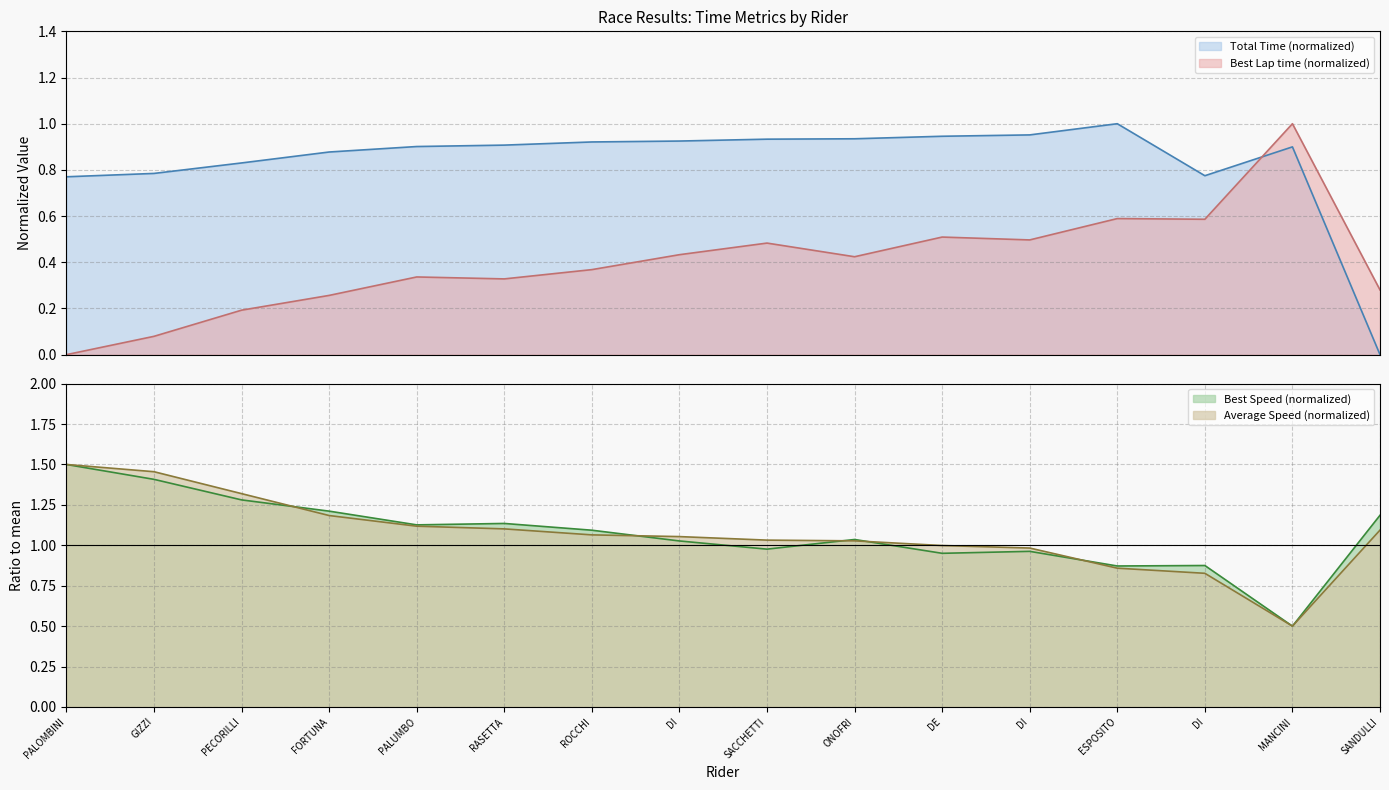

What is the value of the Average Speed point at the 2nd from the left?

1.5